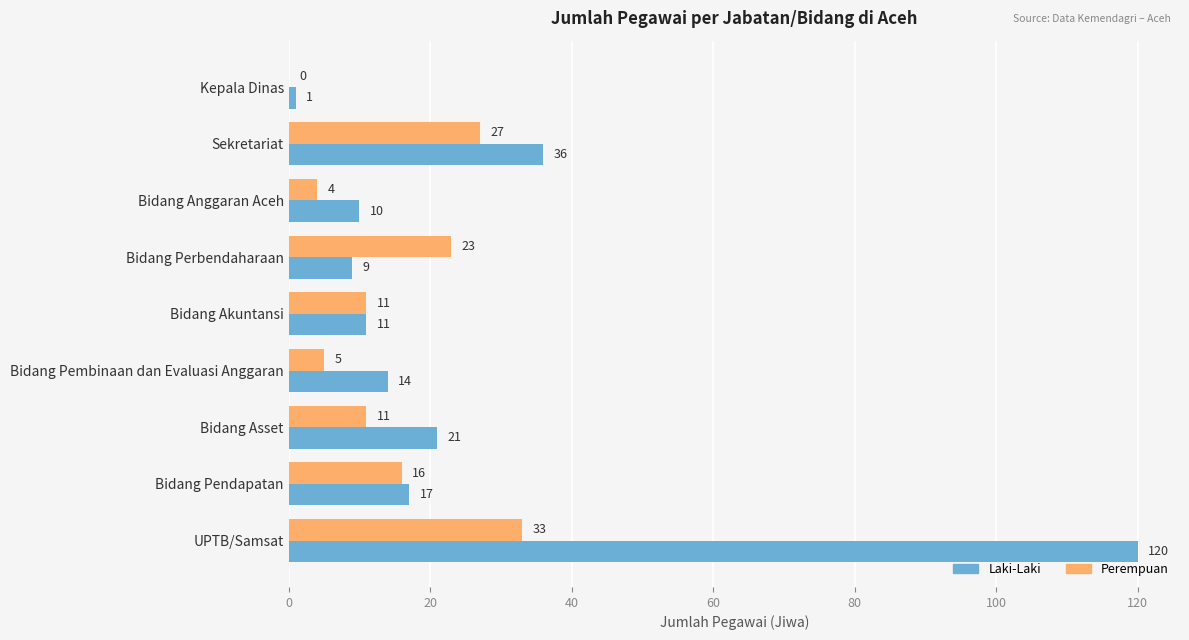

Count the number of data series in this chart.

2